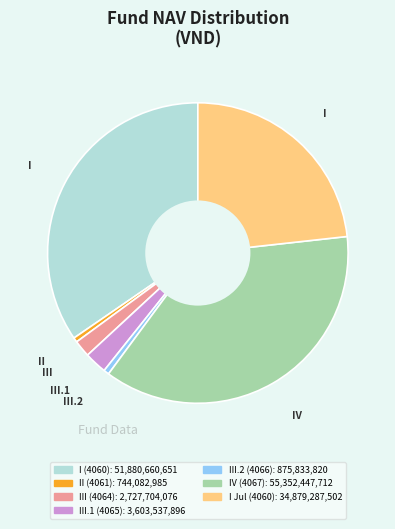

Does any single category account for the majority?

No